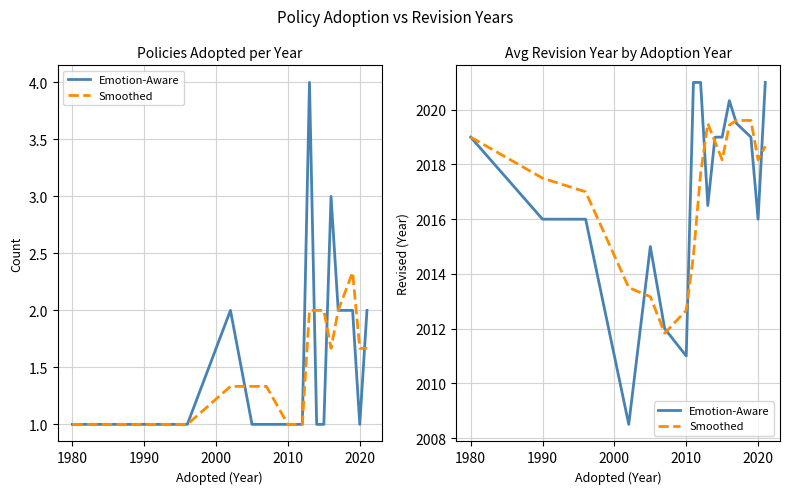

At which label does Emotion-Aware reach its minimum?

2000